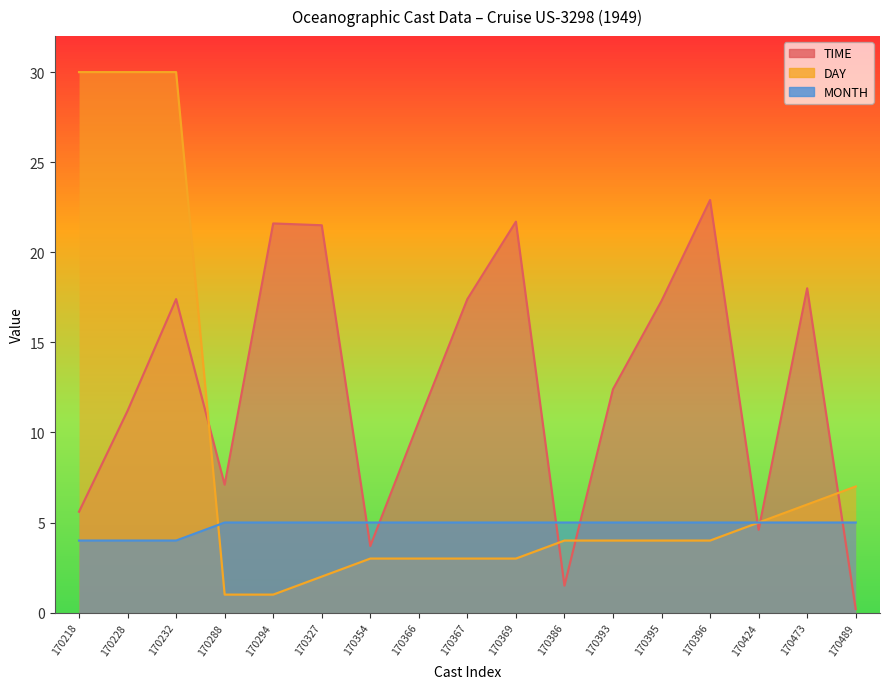

How many interior local peaks does the TIME series have?

5